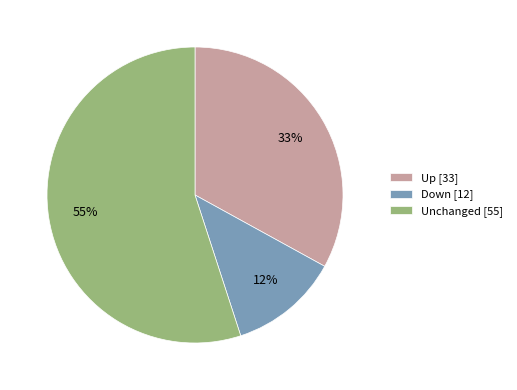

To the nearest percent, what percentage of the pie is Unchanged [55]?

55%